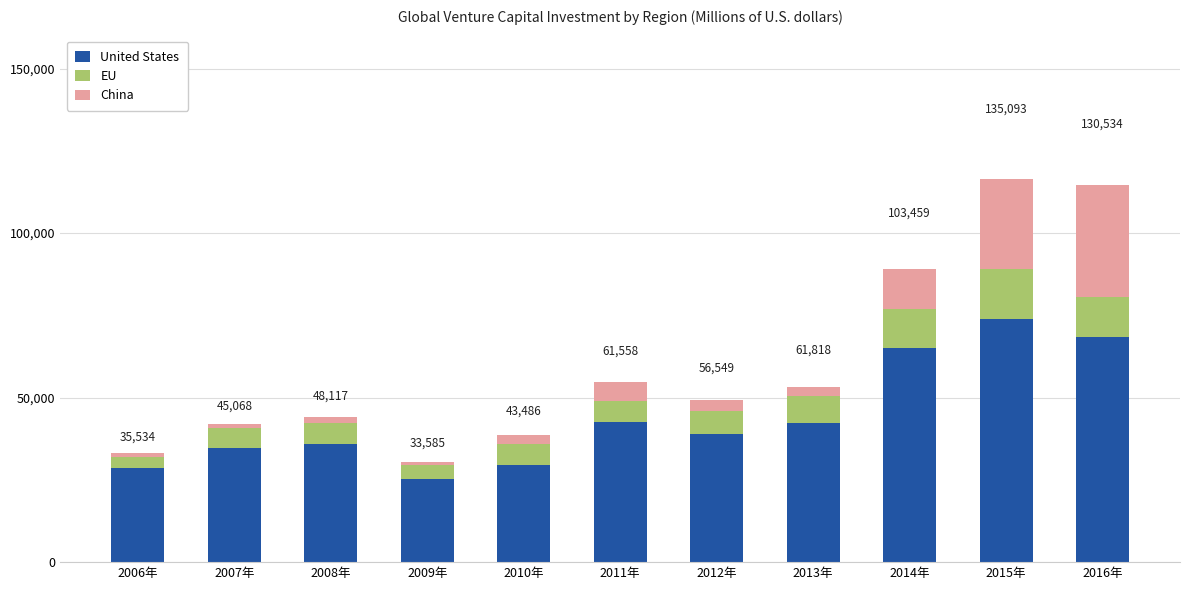

The value of United States at 2010年 is 29385. True or false?

True